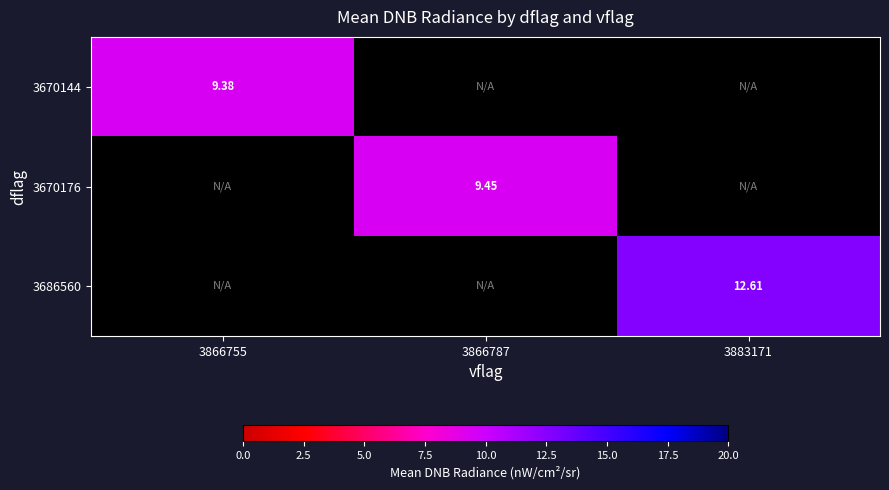

What is the approximate value of 3670144 at 3866755?

9.4